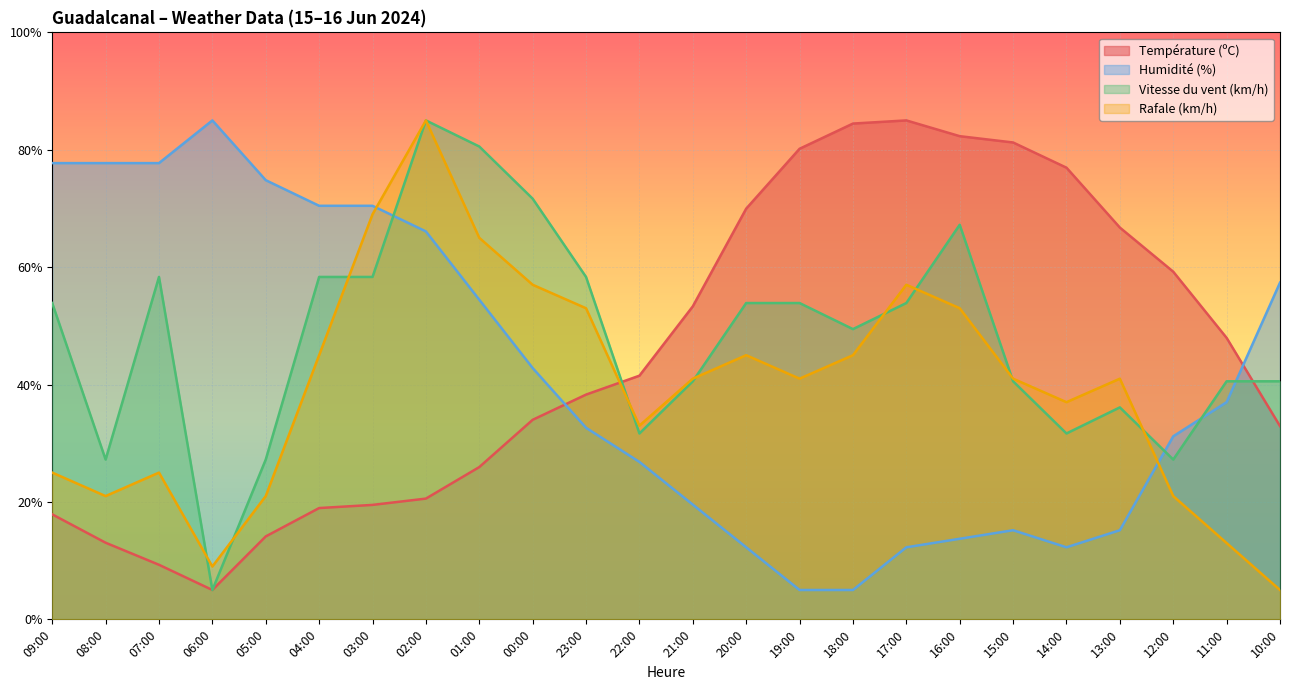

How many times do Rafale (km/h) and Humidité (%) cross each other?

2